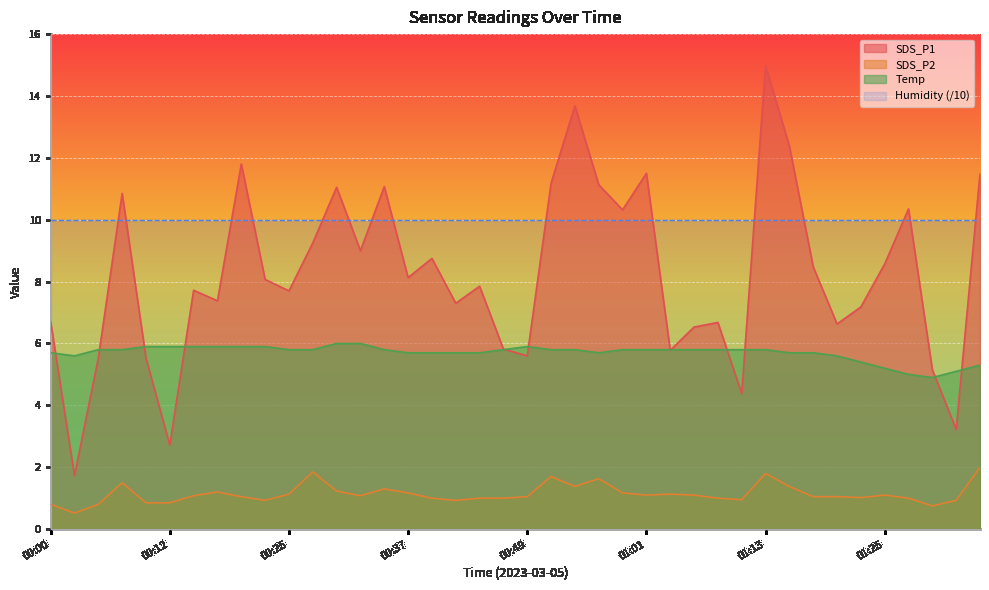

What is the value of the Temp point at the 33rd from the left?

5.7